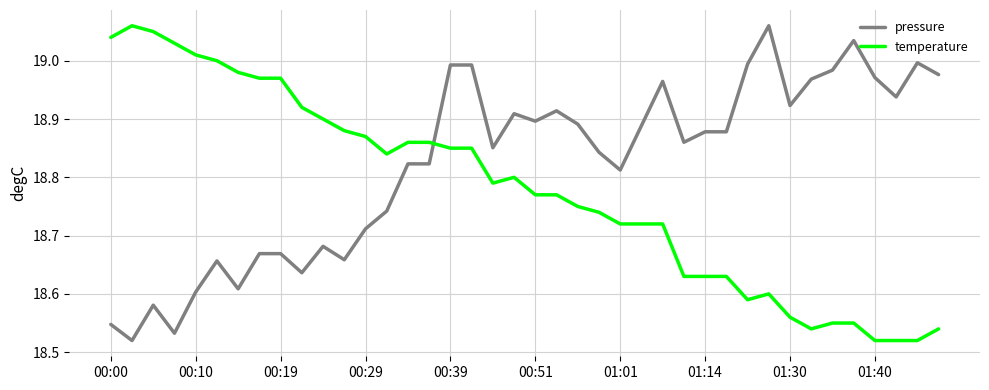

True or false: pressure and temperature intersect in this chart.

True